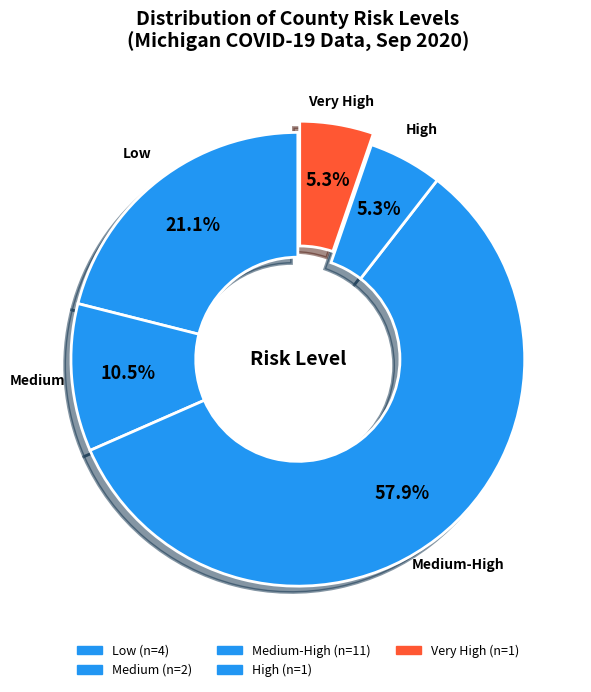

Is the sum of Medium and Very High greater than half?

No